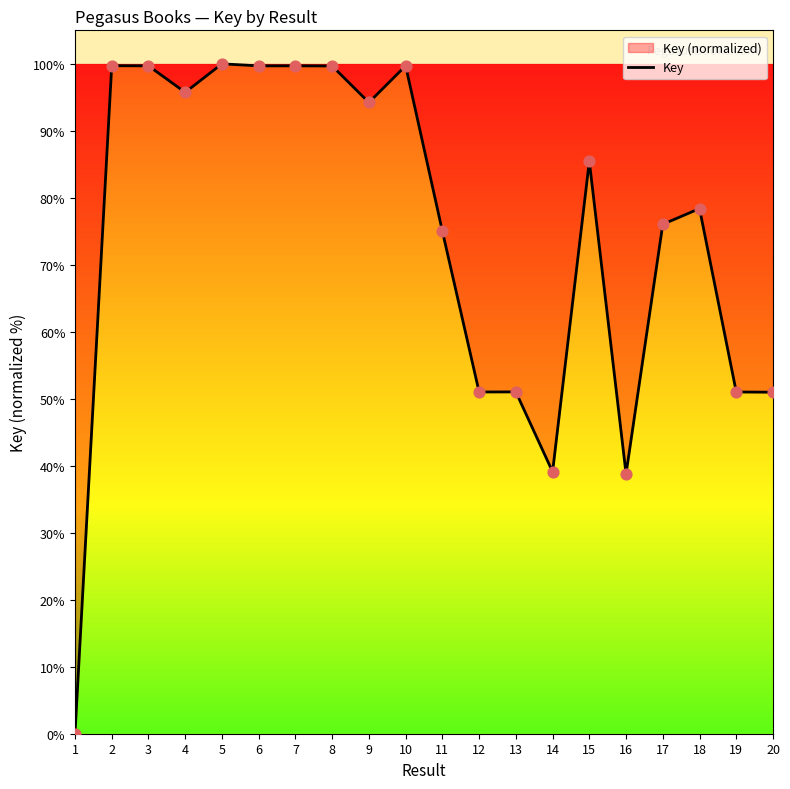

Between 3 and 14, which is larger?

3